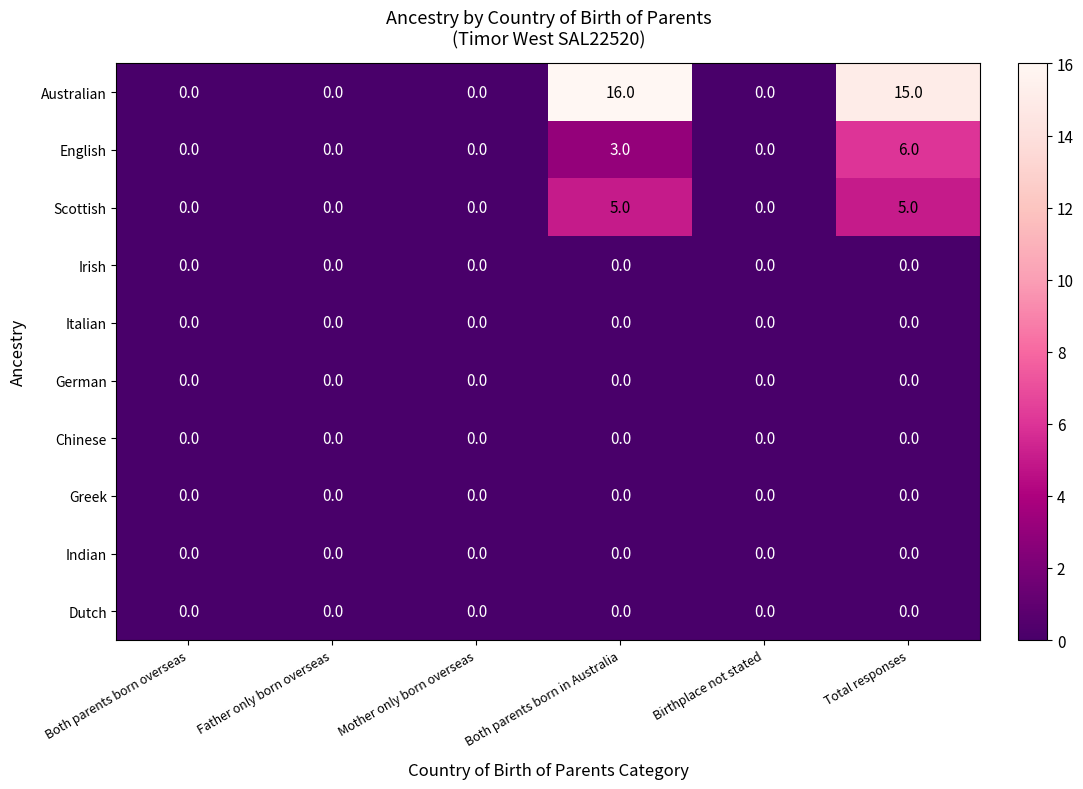

The Scottish series shows 0 at Father only born overseas. True or false?

True